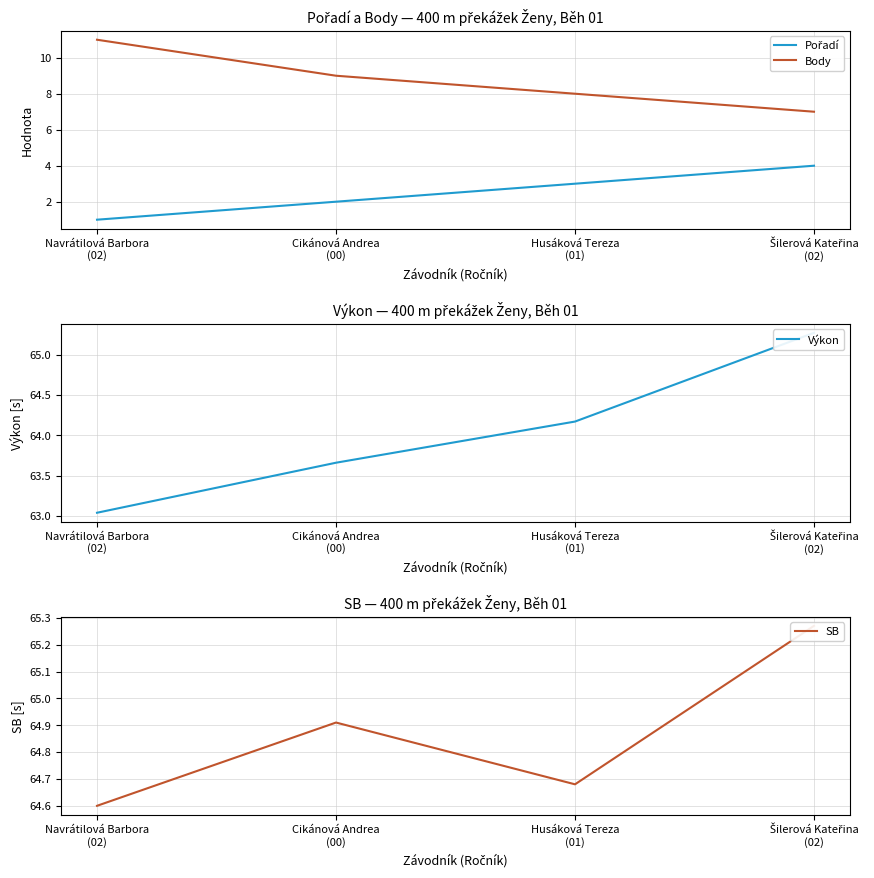

What is the label of the 2nd point from the left?

Cikánová Andrea
(00)